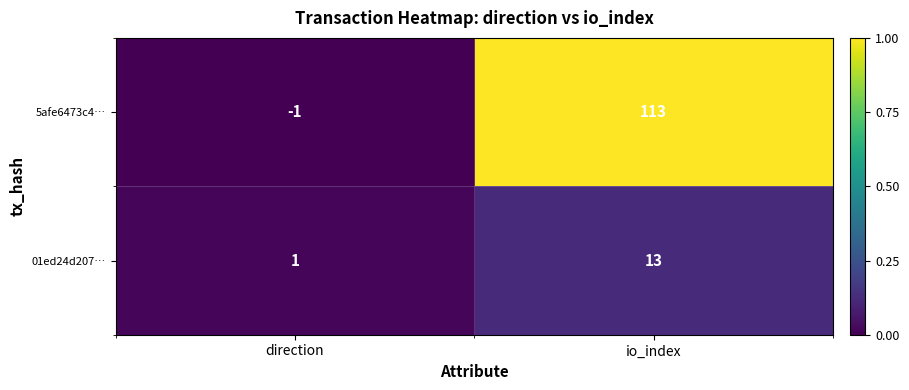

Is it true that 01ed24d207… equals 5 at io_index?

False